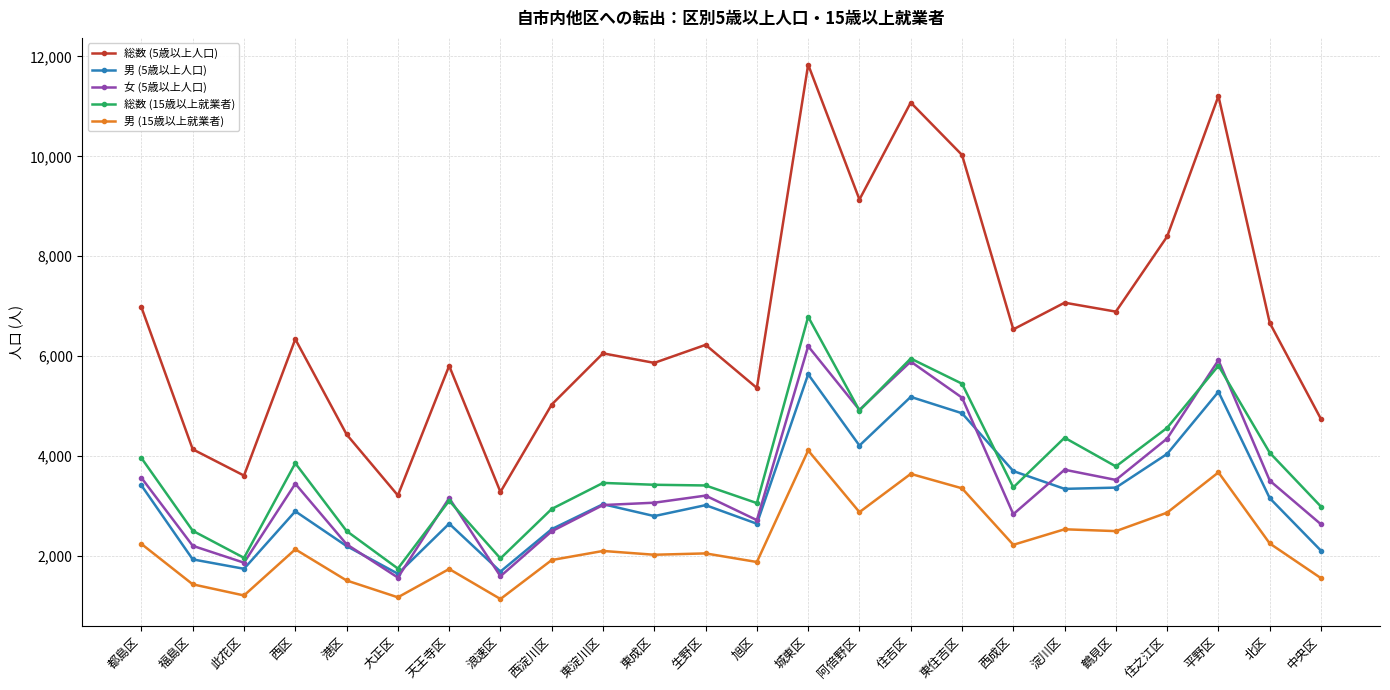

Does the chart display data point markers on the line(s)?

Yes